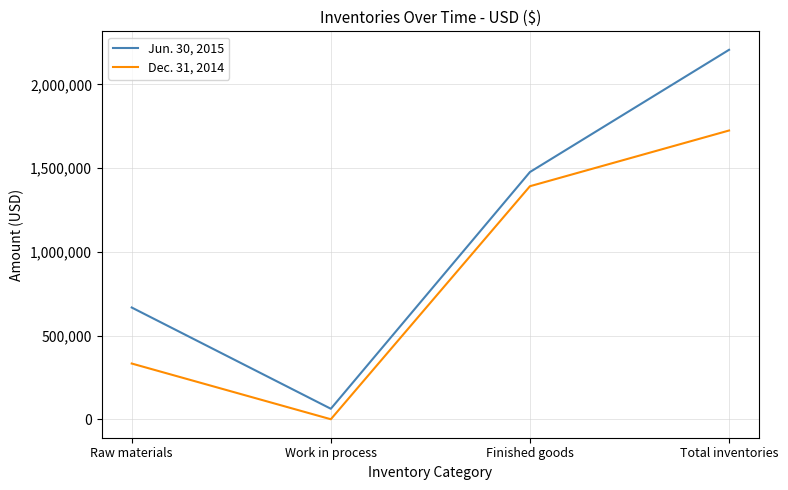

True or false: Jun. 30, 2015 has more than 2 interior local peaks.

False